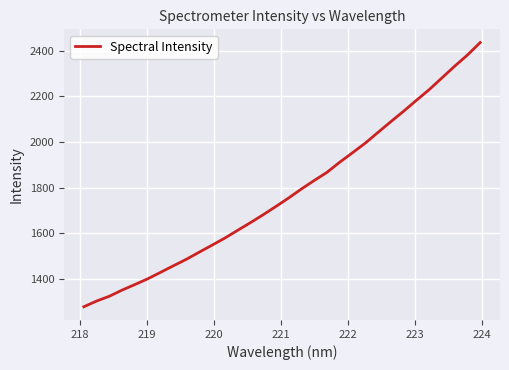

What is the greatest value displayed?

2436.8